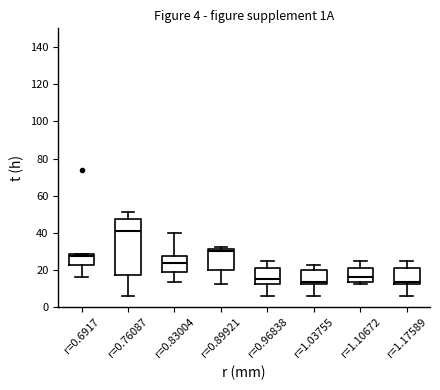

Comparing the boxes themselves (not the whiskers), which one is the tallest?

r=0.76087